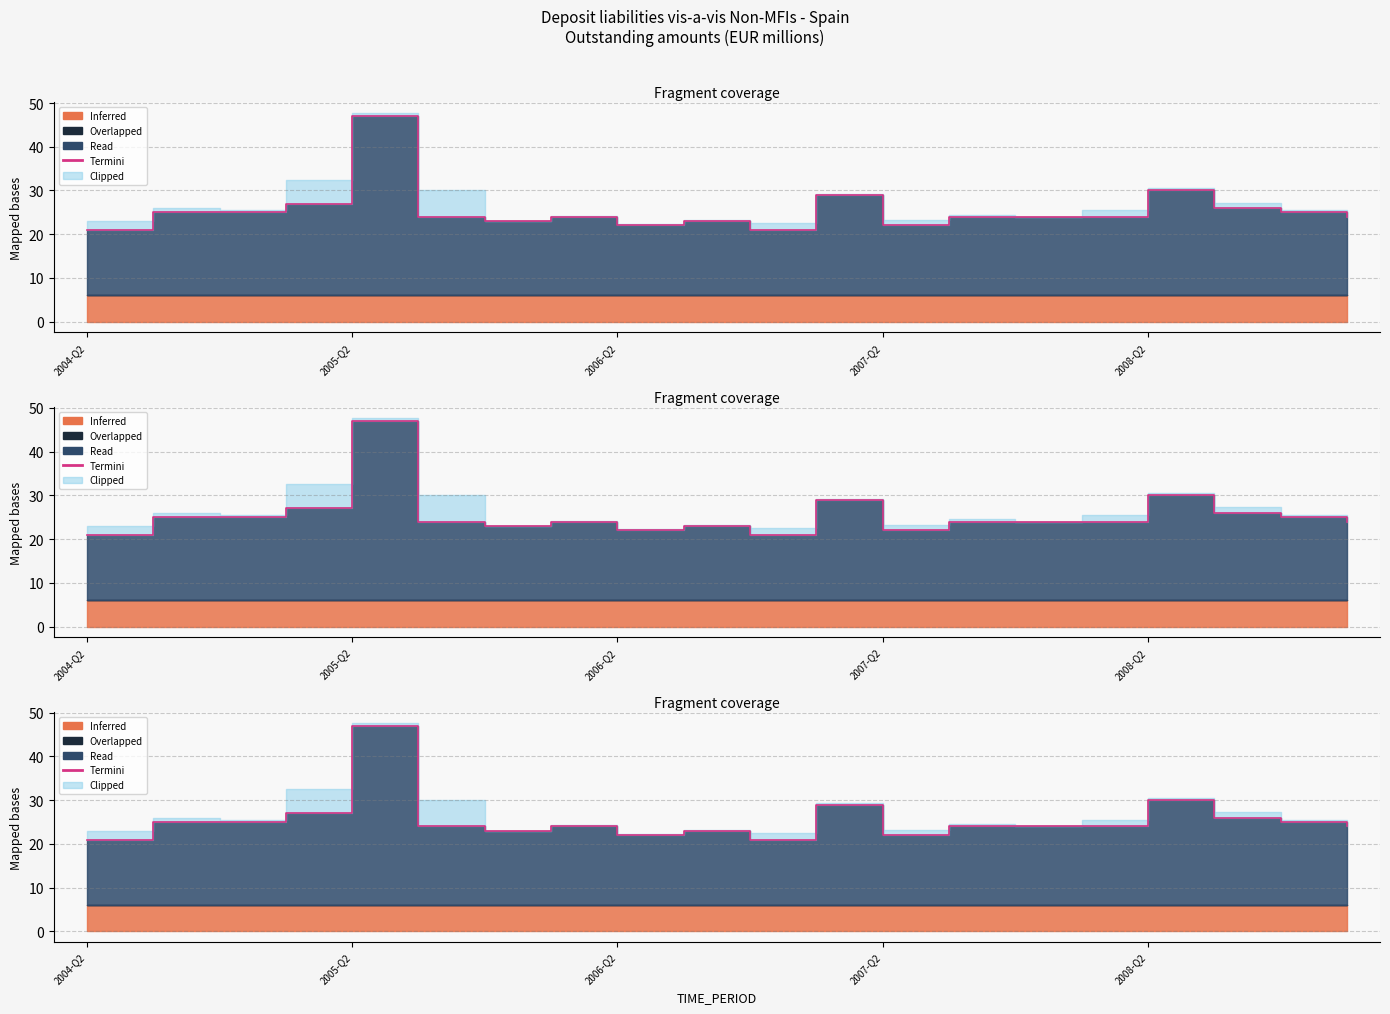

The chart shows a value of 25 at 18. True or false?

True